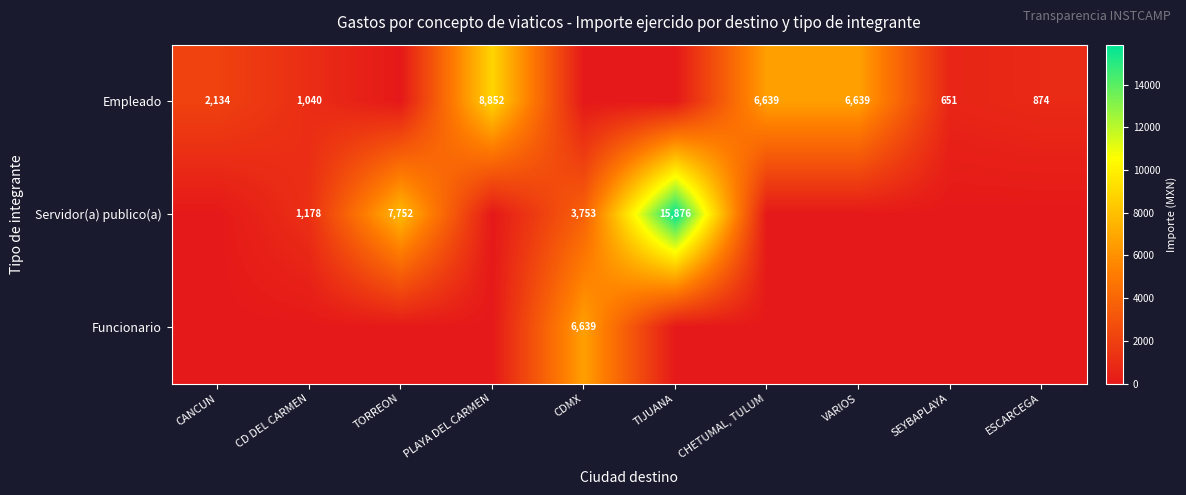

Which label corresponds to the largest value in the chart?

TIJUANA